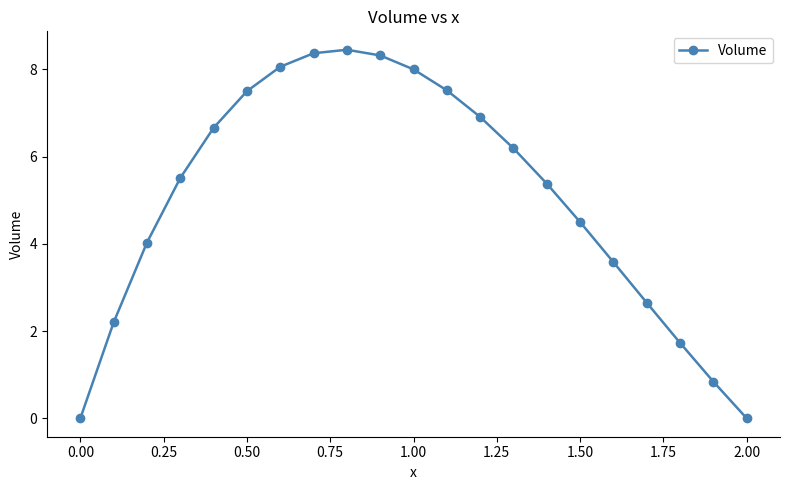

What is the value of the 8th point from the left?

8.4